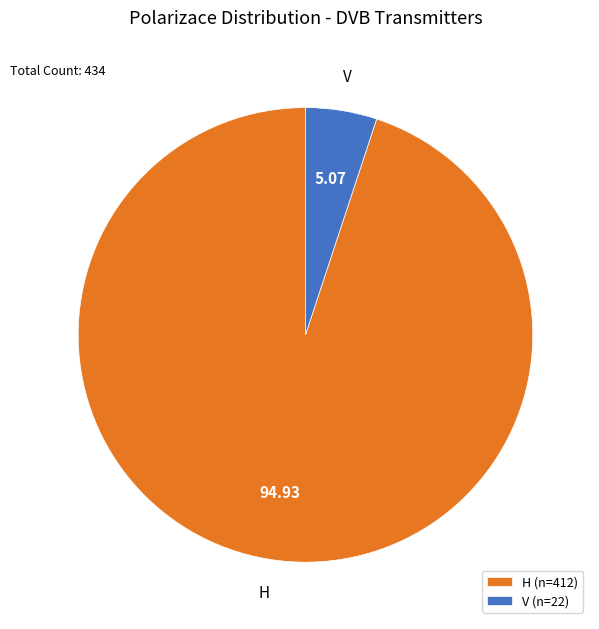

Combined, do H (n=412) and V (n=22) account for over 50%?

Yes